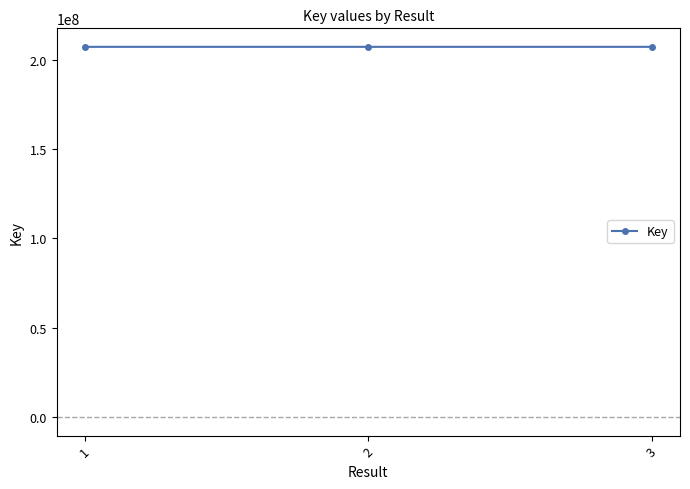

What is the change in value from 1 to 3?

-3296